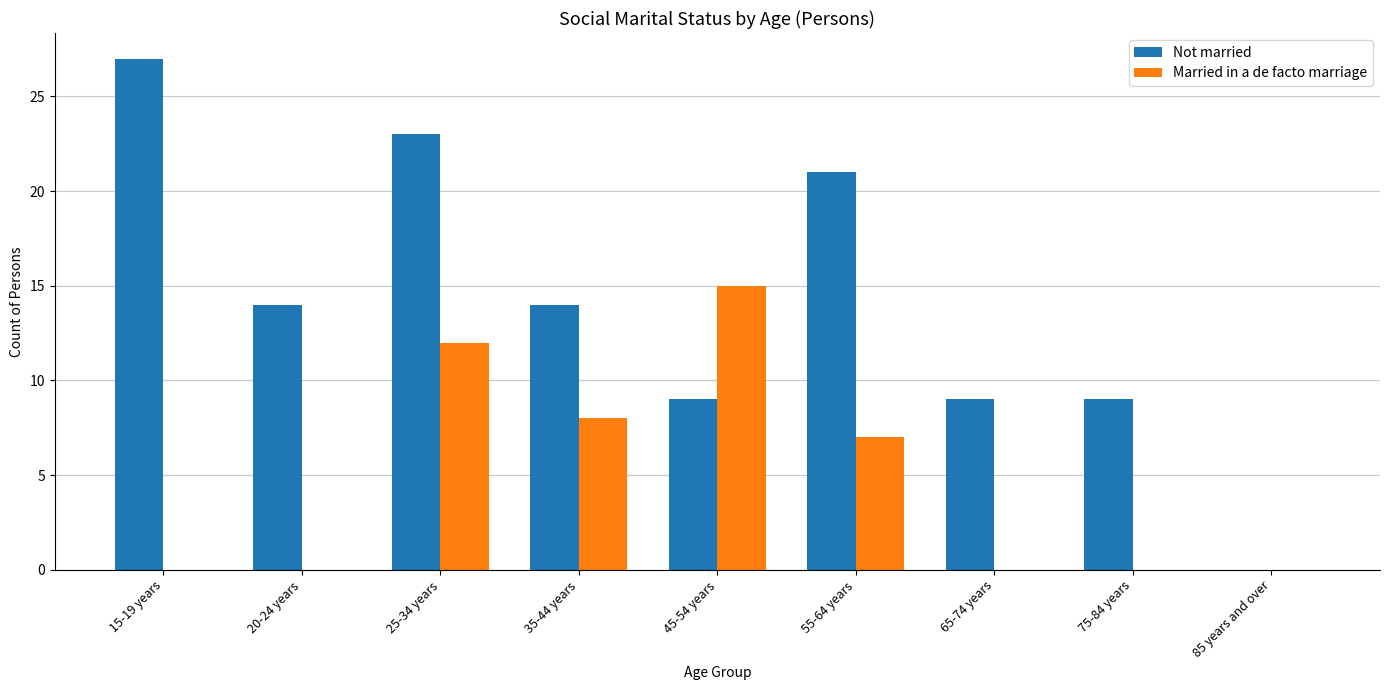

Which category has the highest value in the Not married series?

15-19 years